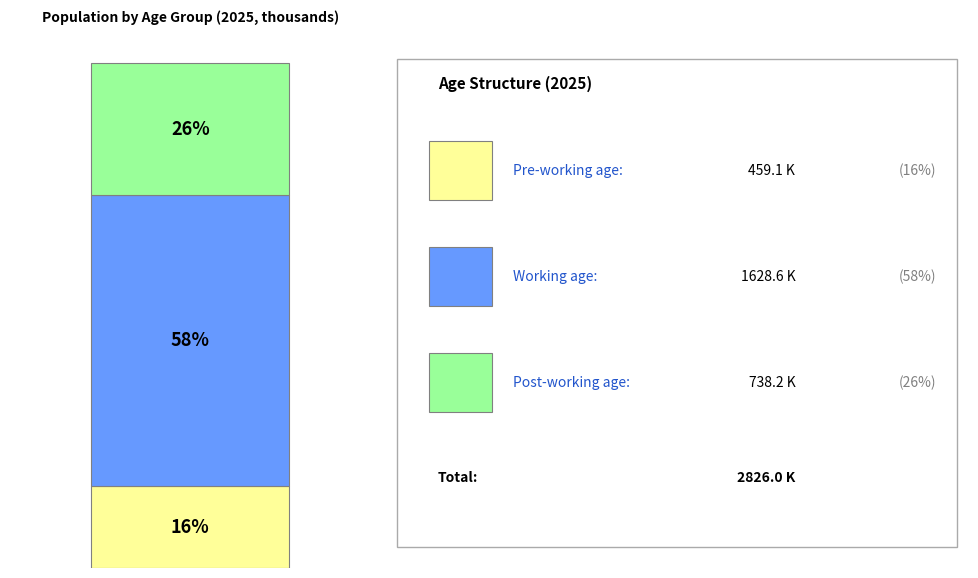

True or false: Post-working age accounts for 16% of the total.

False